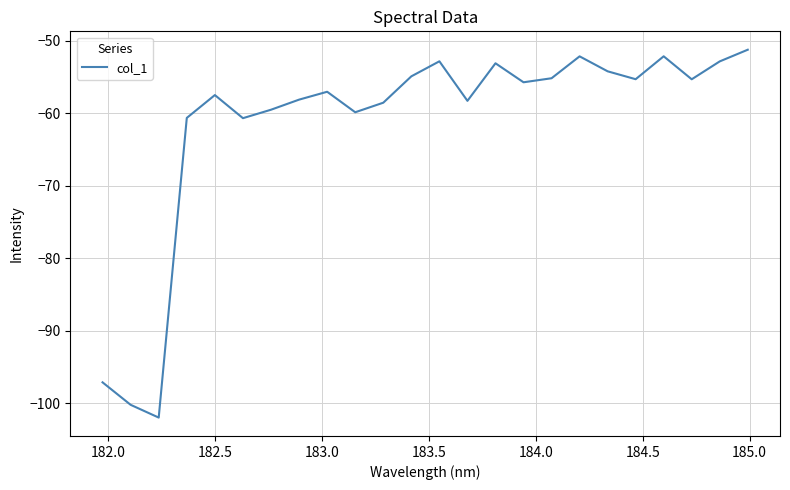

What is the difference between the maximum and minimum values?

50.7